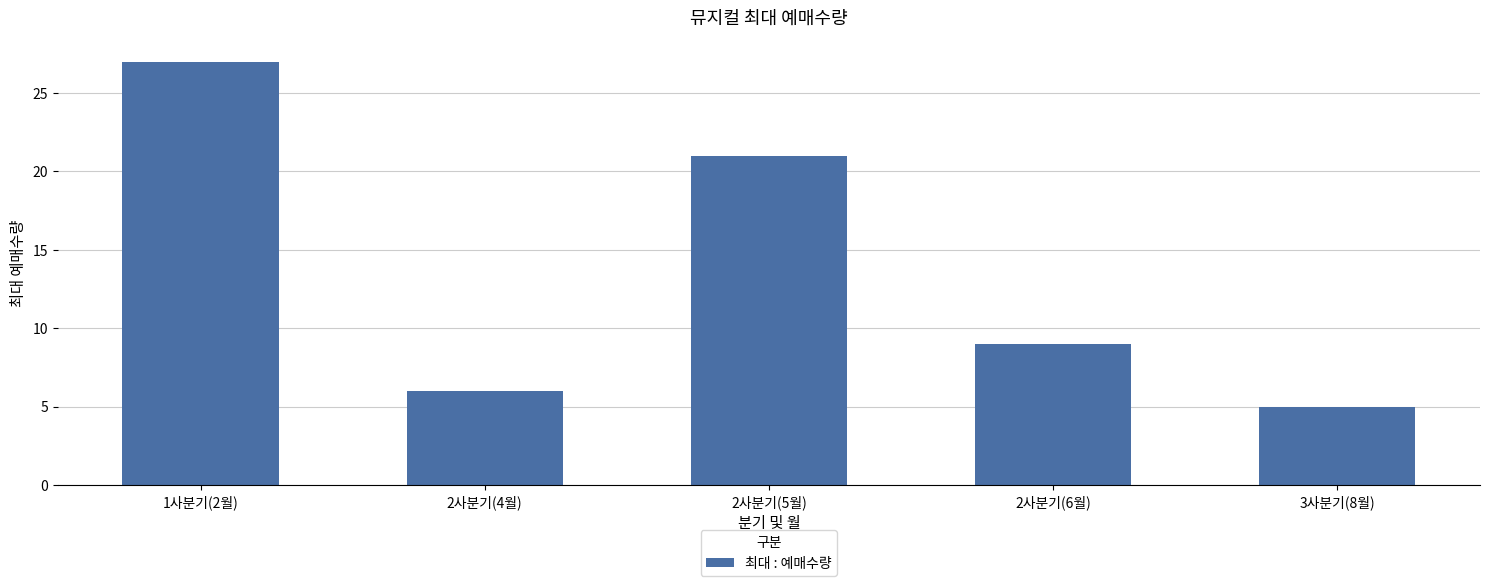

What is the value of the 2nd bar from the left?

6